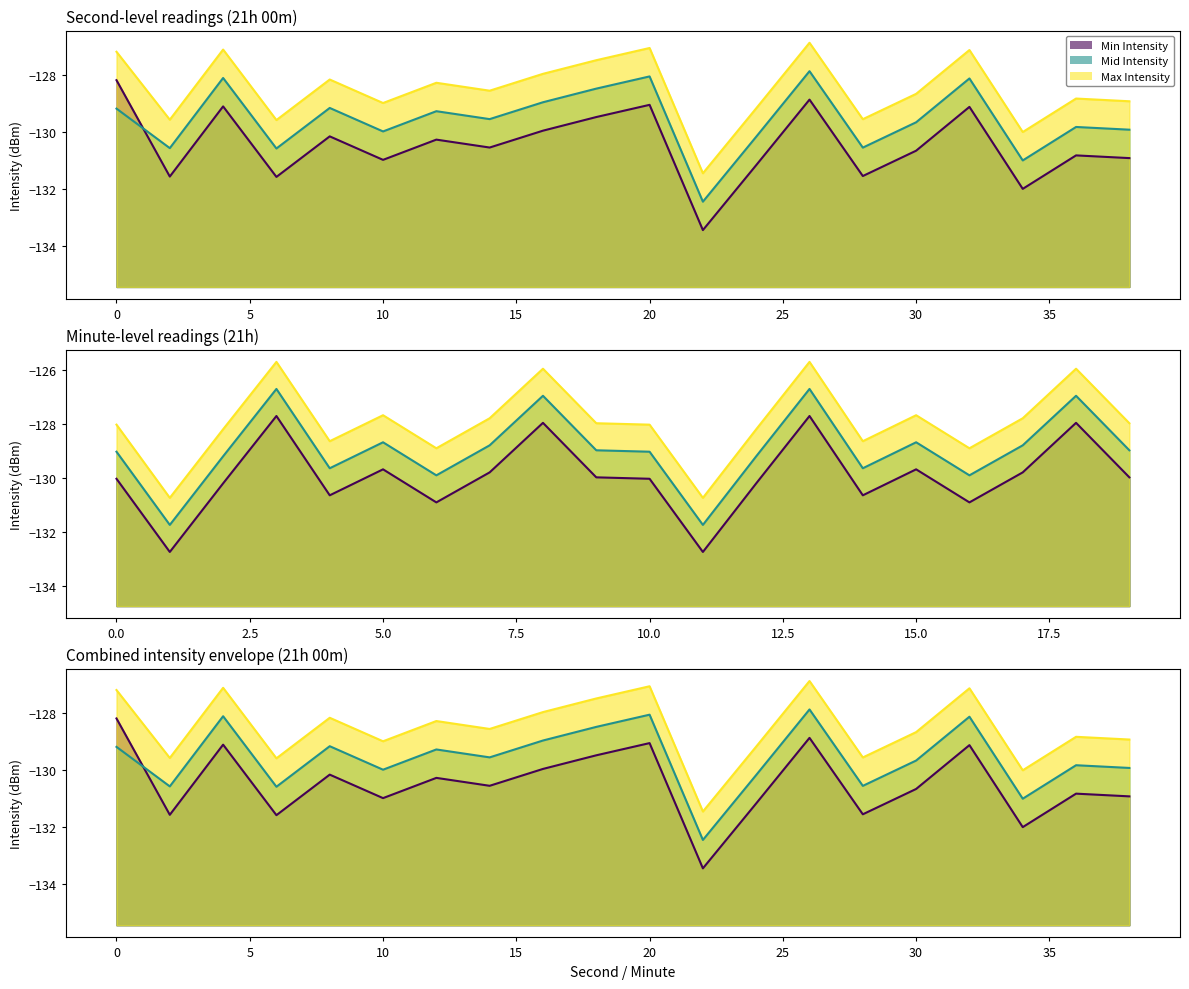

True or false: Min Intensity and Max Intensity intersect in this chart.

False